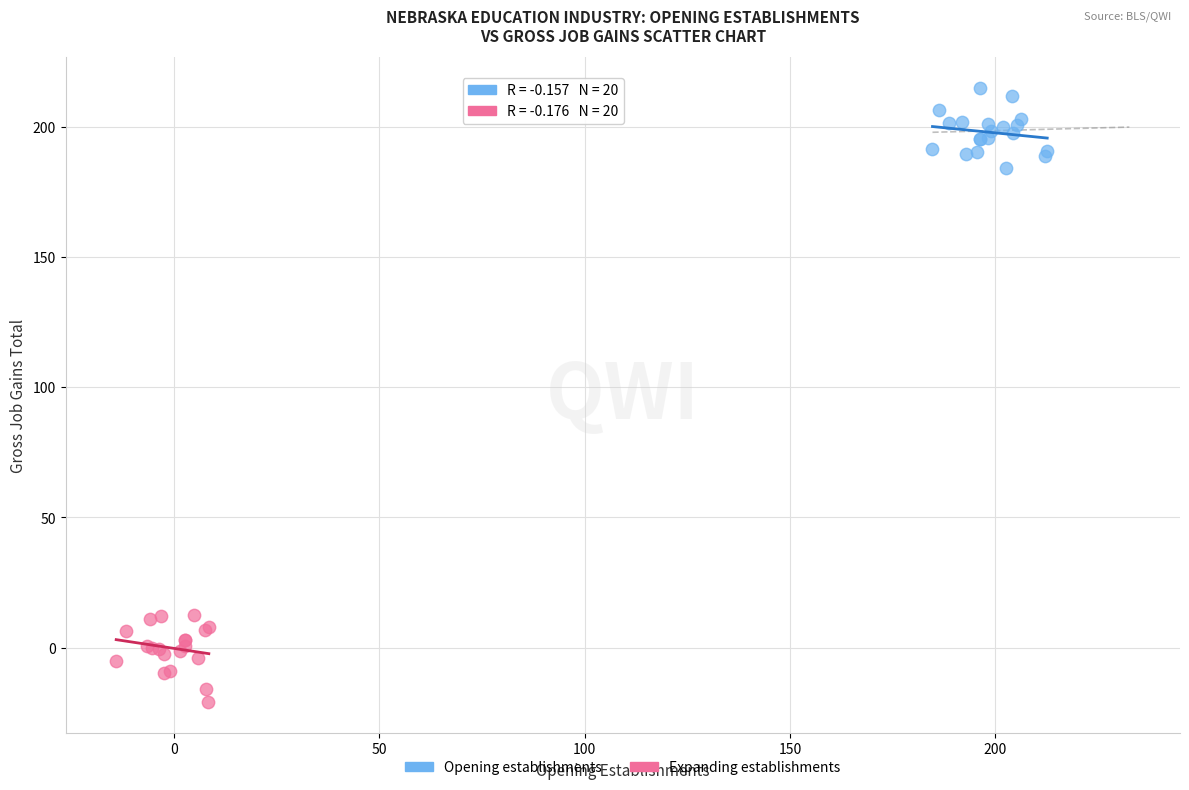

Which series contains the highest Y value?

Opening establishments